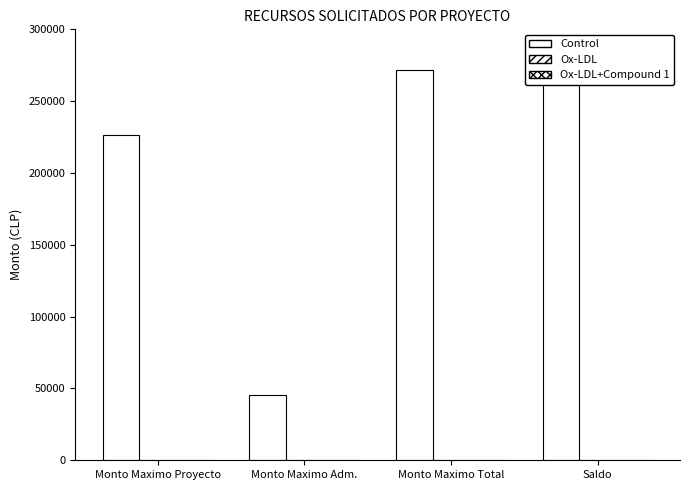

List the series in order of their peak value, lowest first.

Ox-LDL, Ox-LDL+Compound 1, Control